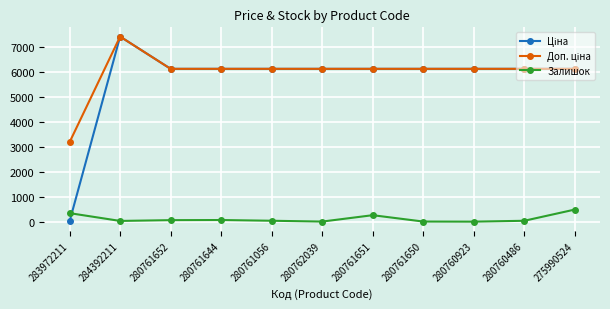

At which category does the chart reach its peak across all series?

284392211